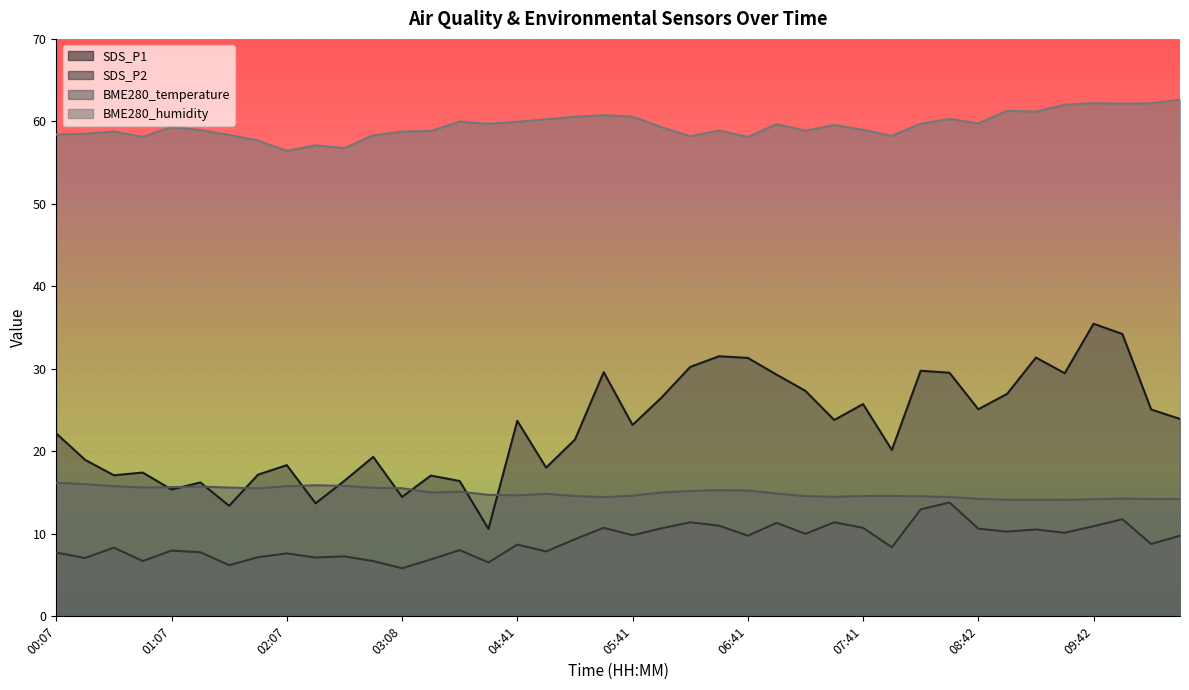

What is the value of the SDS_P1 point at the 37th from the left?

35.5